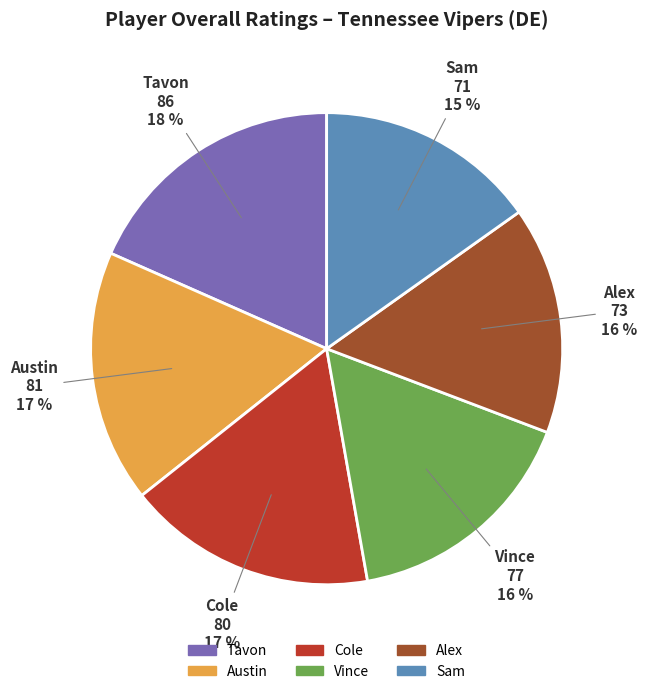

Is it true that Austin is 17% of the pie?

True